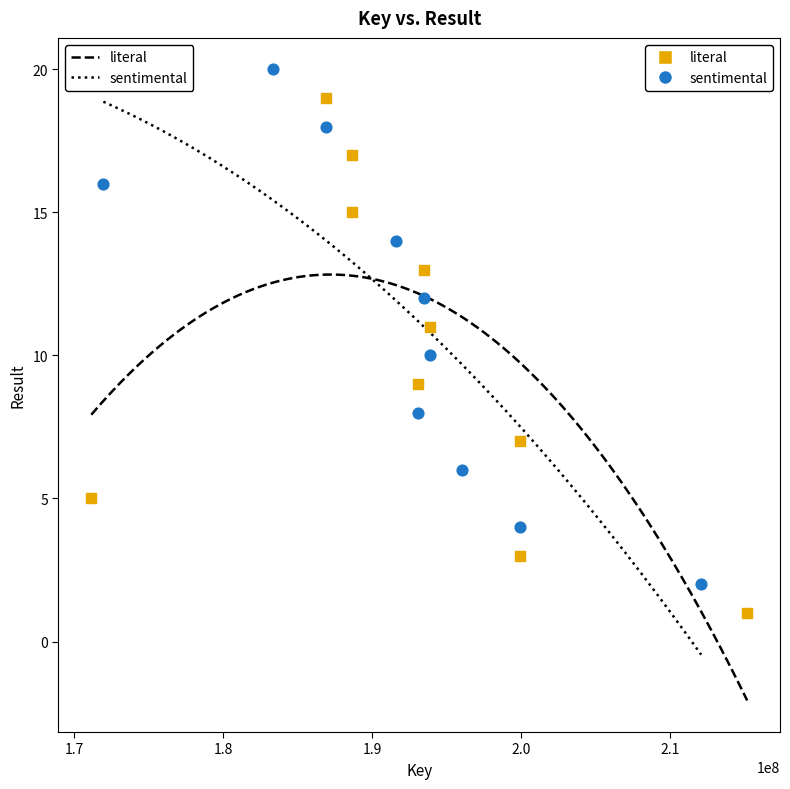

Which series reaches the minimum Y coordinate?

literal